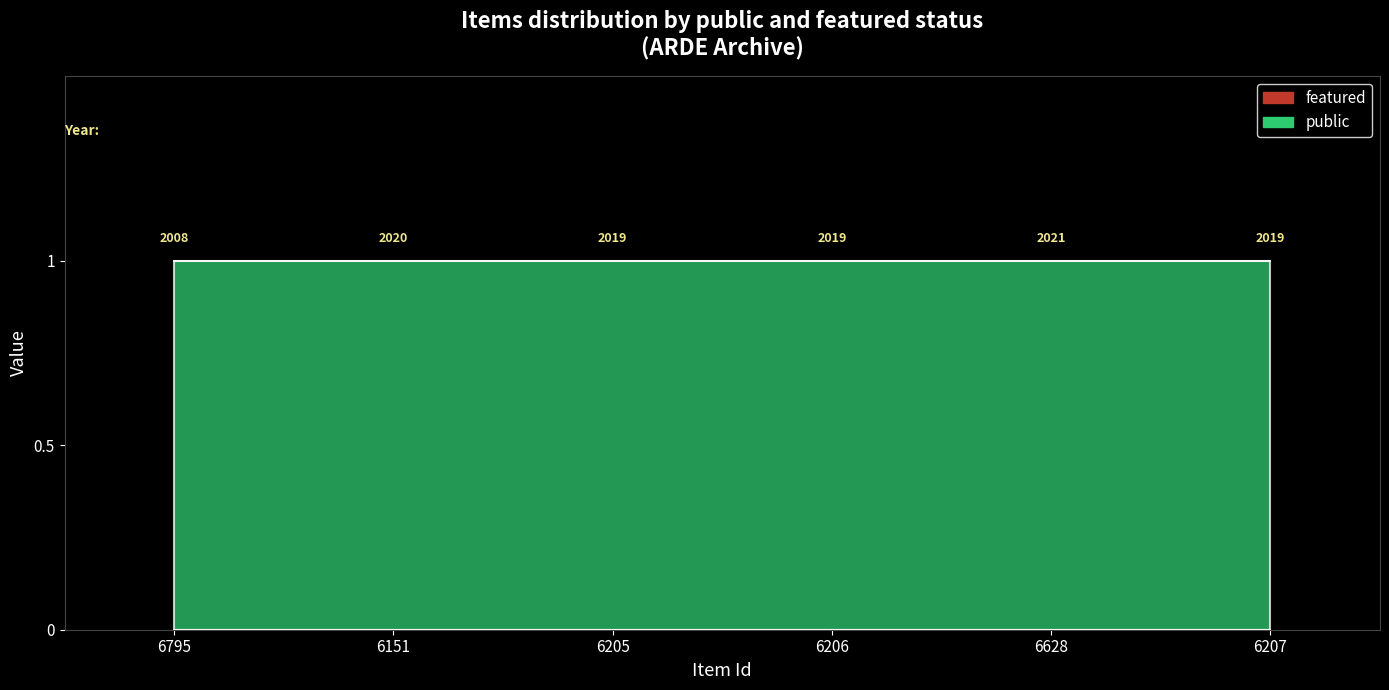

The value of featured at 6628 is 0. True or false?

True